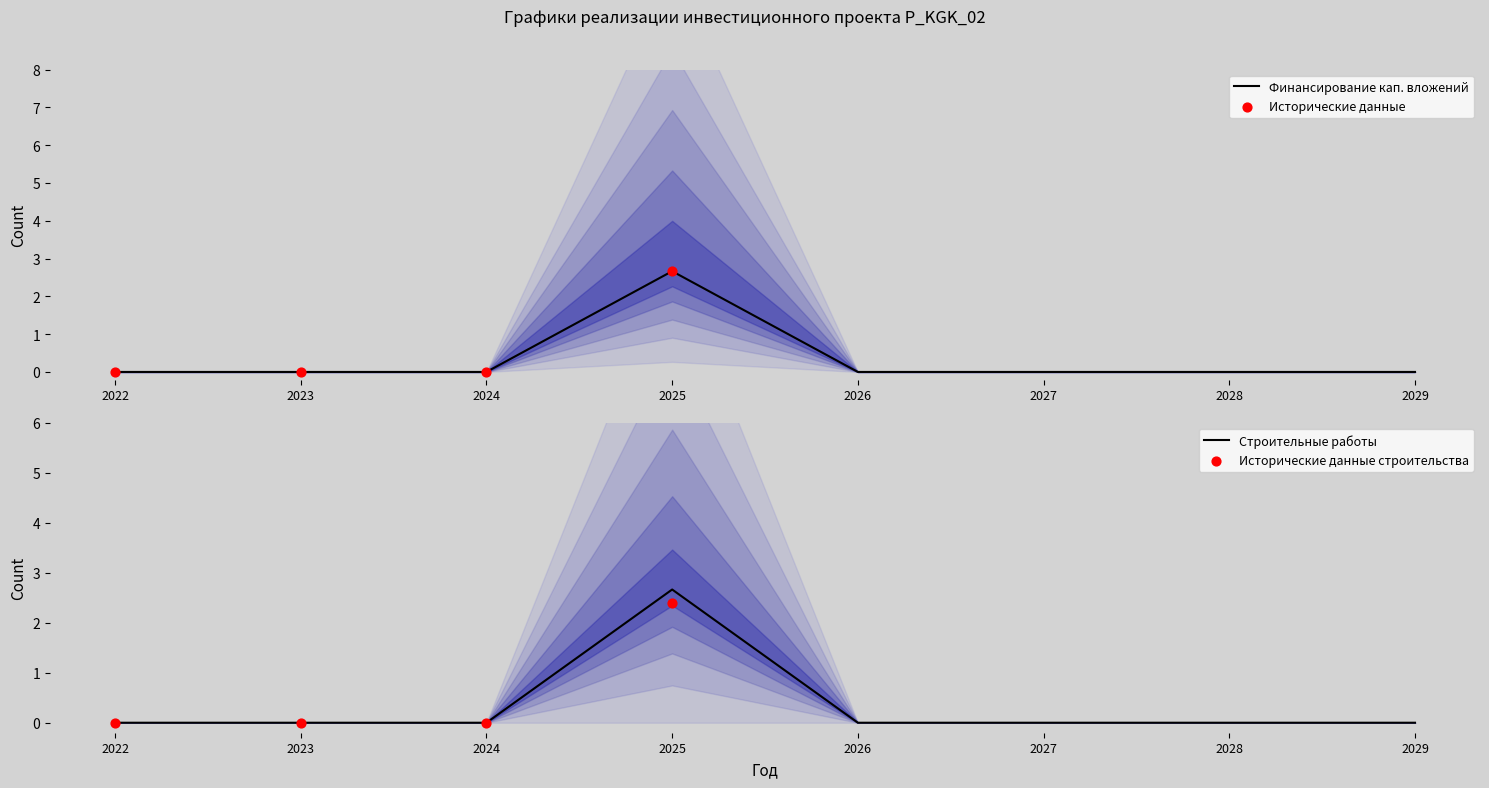

Is the value of Строительные работы (корректировка) at 2022 greater than the value of Финансирование (план) at 2022?

No